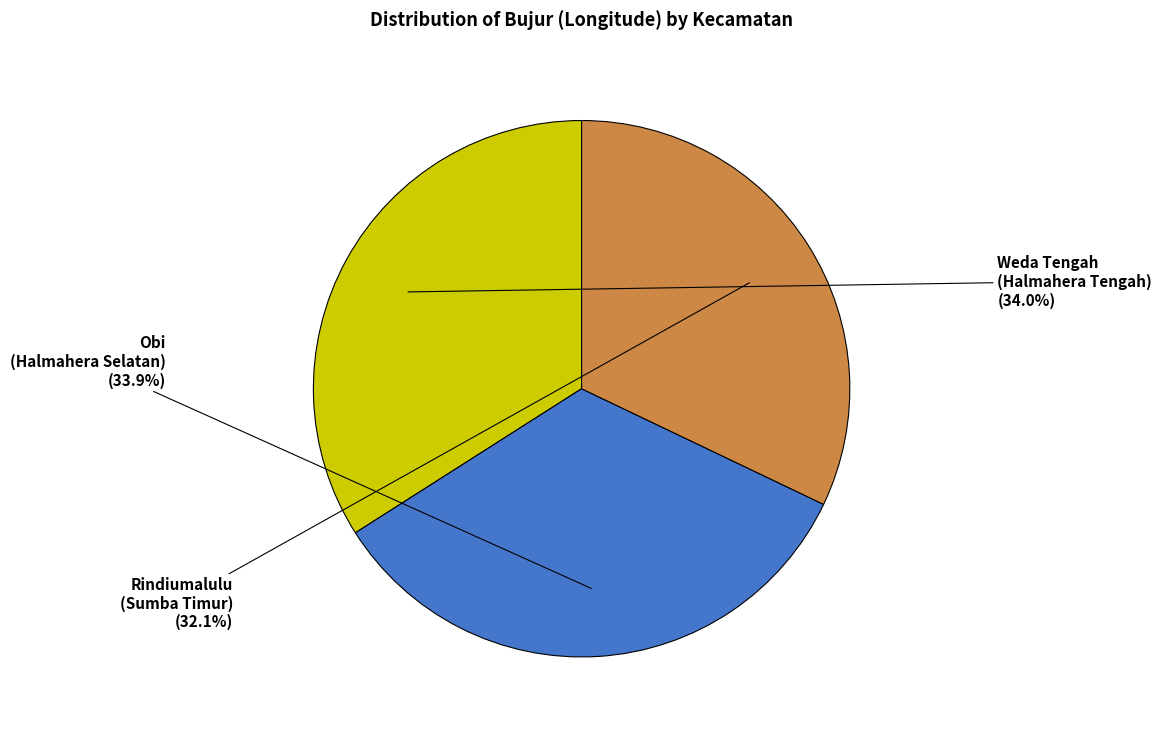

Count the number of slices in the pie.

3